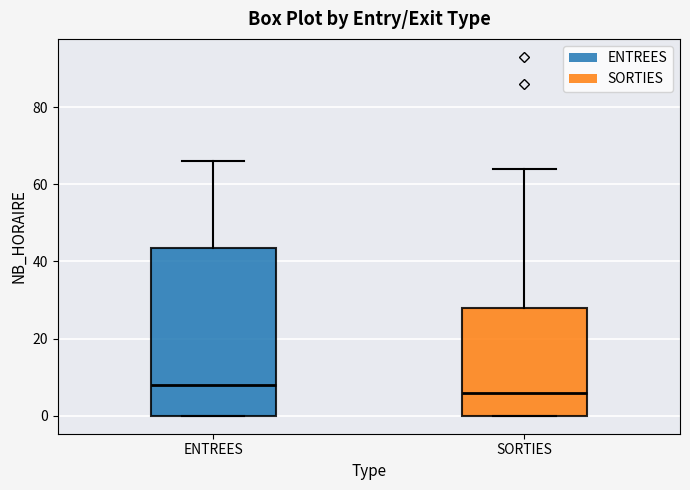

Which box's median line is the lowest?

SORTIES